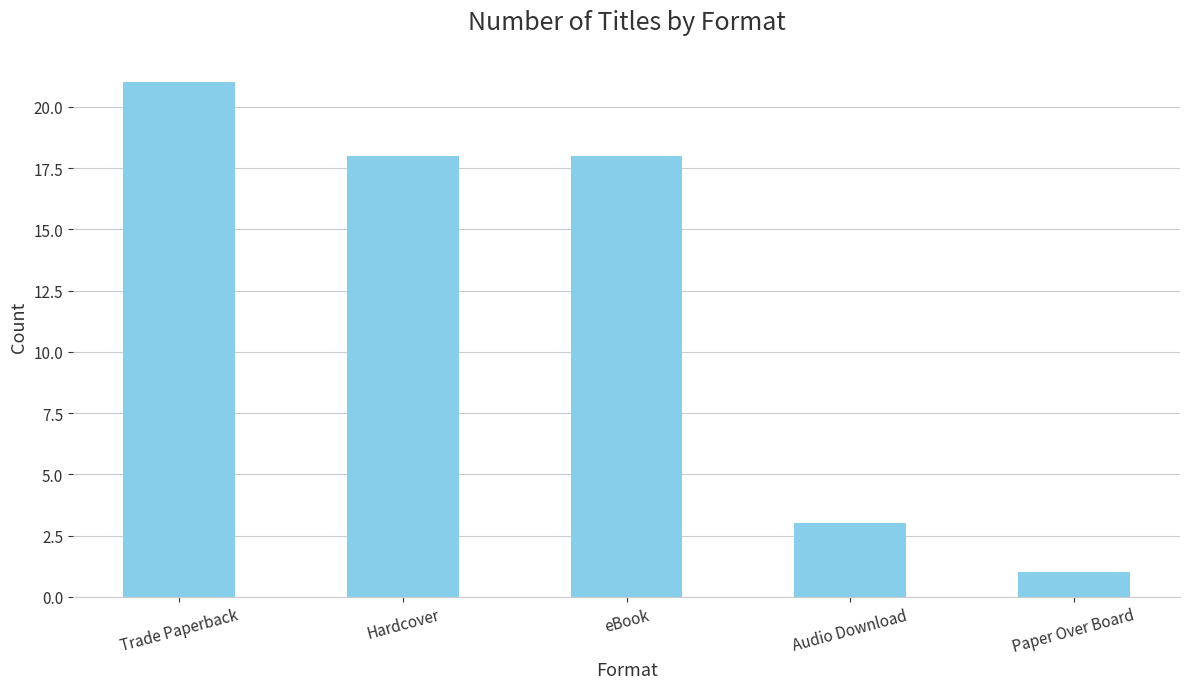

What is the average value?

12